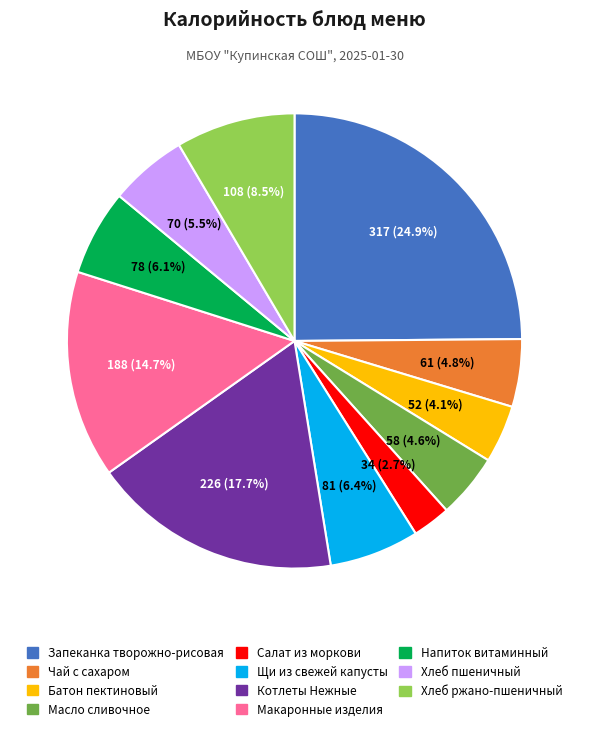

Is there a majority slice in this chart?

No